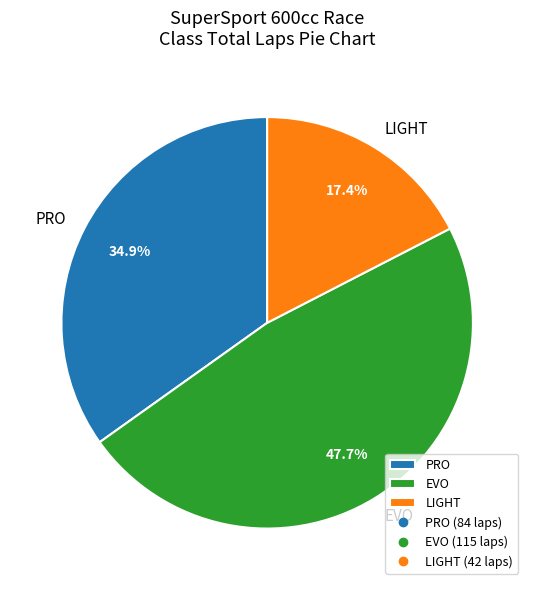

How many slices are in this pie chart?

3